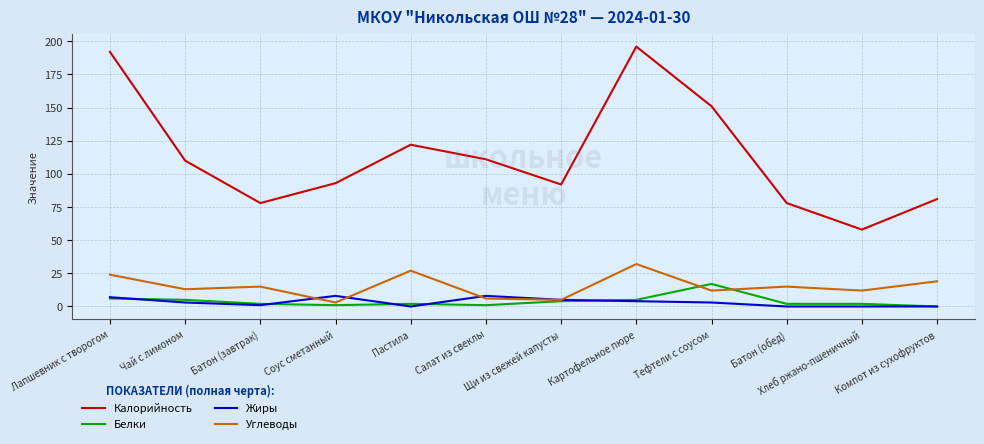

Count the number of data series in this chart.

4